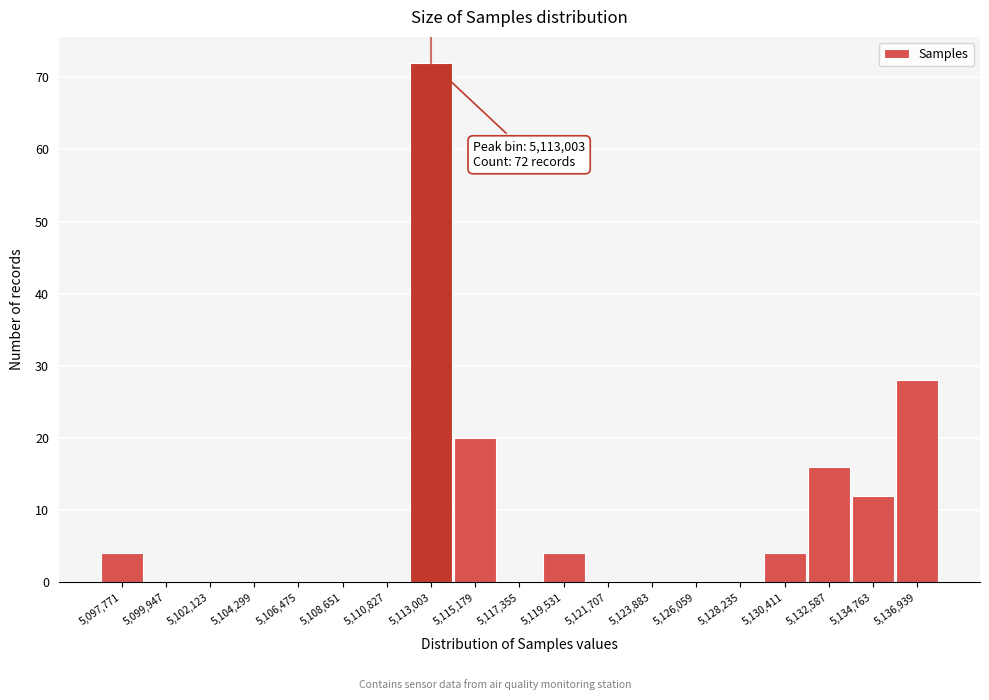

Which range on the x-axis has the tallest bar?

5112000 to 5114000